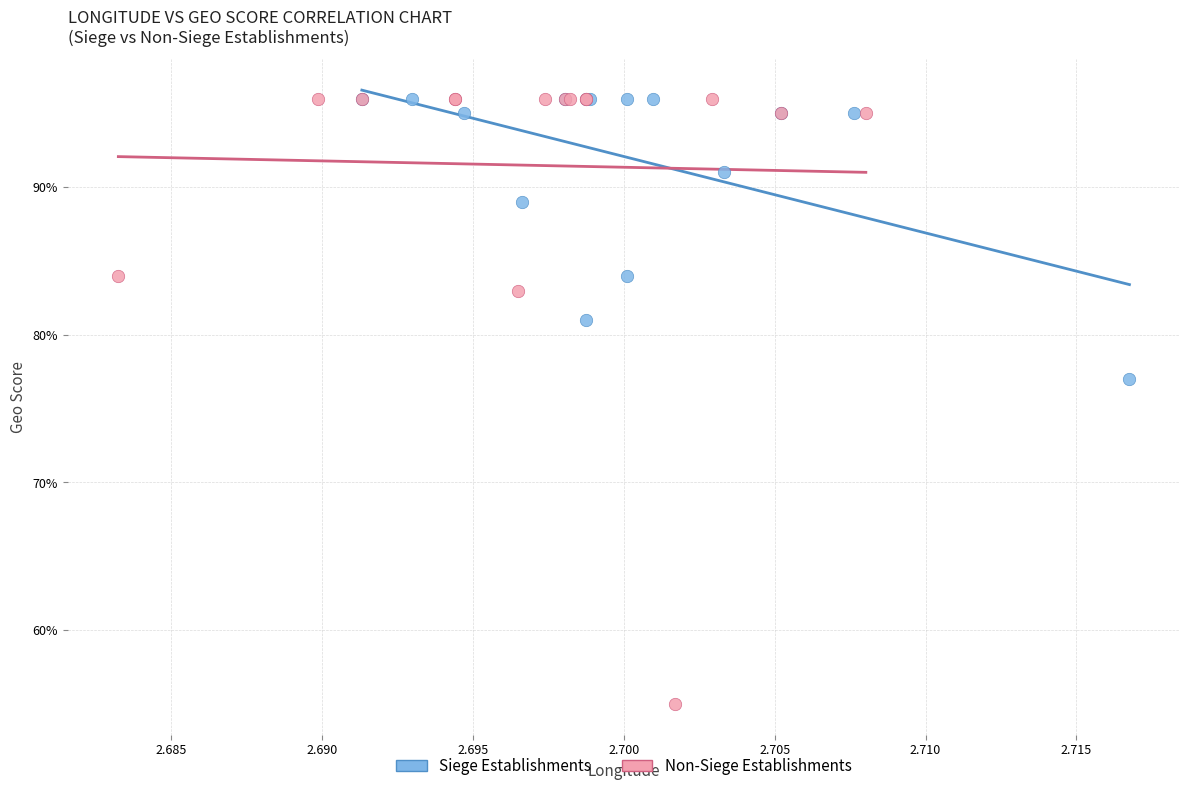

Which series reaches the minimum Y coordinate?

Non-Siege Establishments